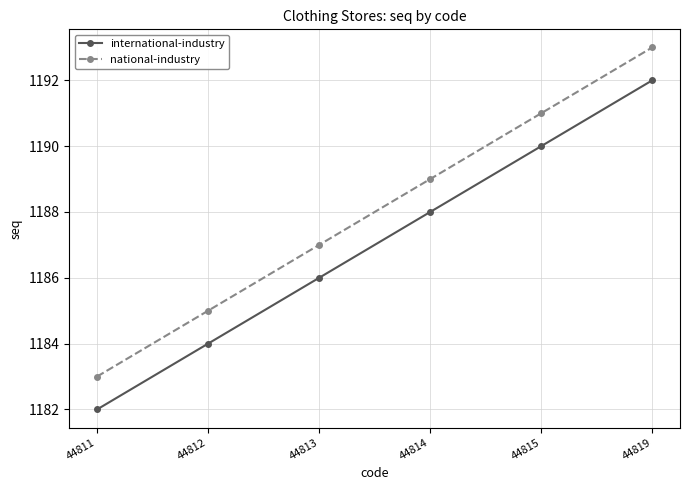

Rank the series by their average value, from highest to lowest.

national-industry, international-industry